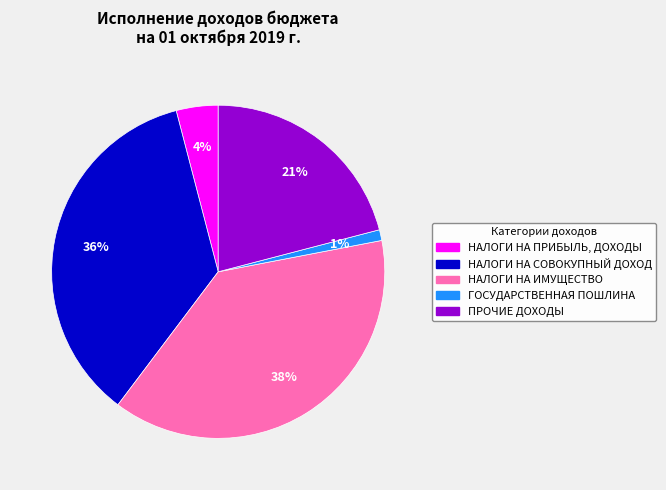

To the nearest percent, what is the average slice percentage?

20%